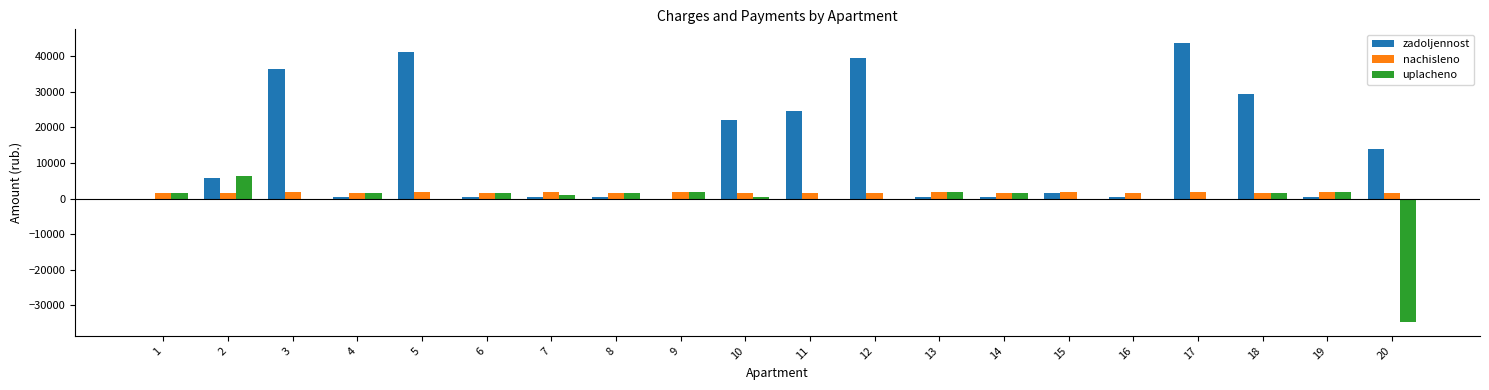

Which series has the largest total across all categories?

zadoljennost